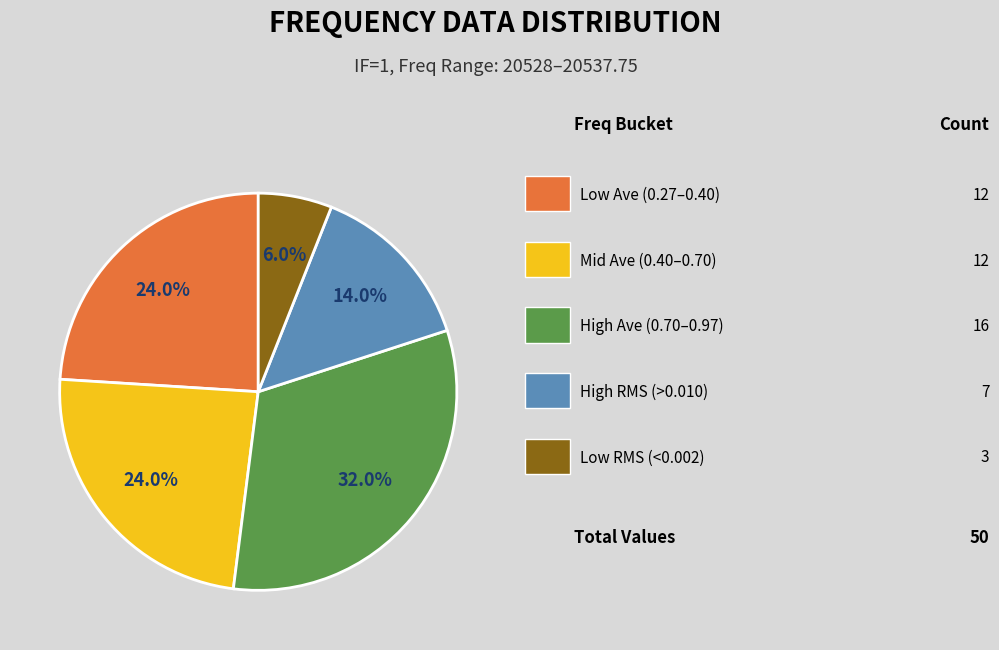

Does any single category account for the majority?

No